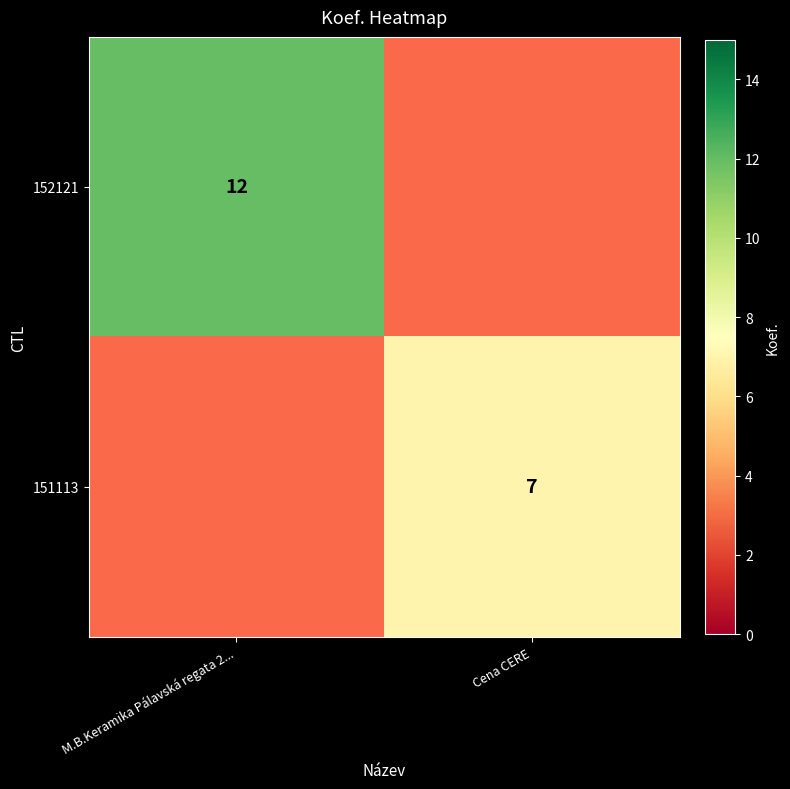

Is the value of 151113 at M.B.Keramika Pálavská regata 2... greater than the value of 152121 at Cena CERE?

No